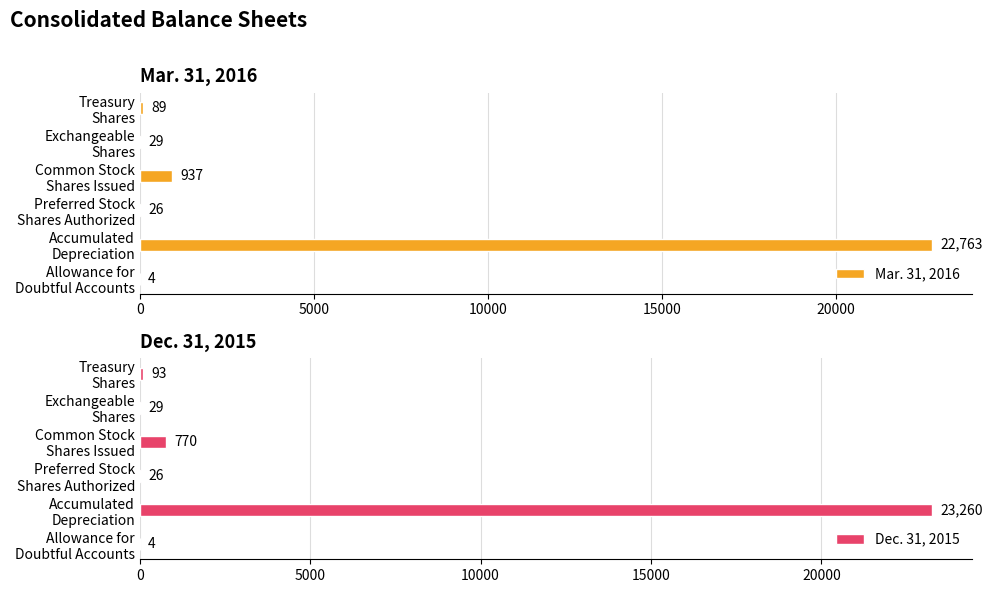

The Mar. 31, 2016 series shows 4 at Allowance for Doubtful Accounts. True or false?

True